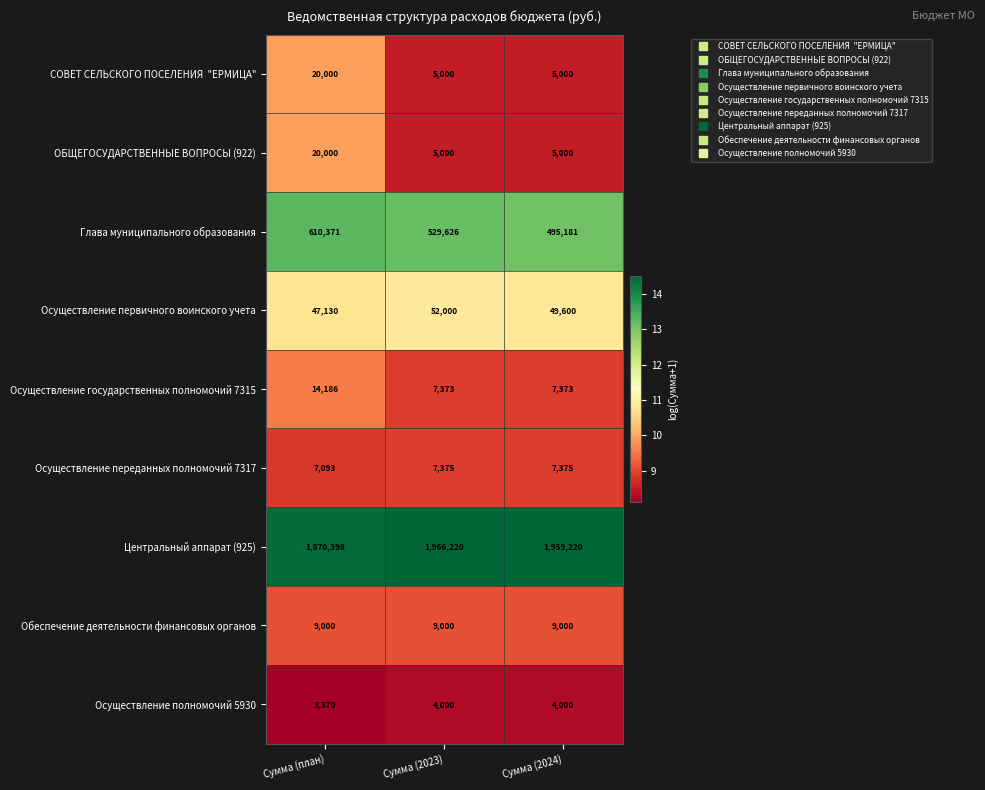

What is the spread (max minus min) of values at Сумма (план)?

1867028